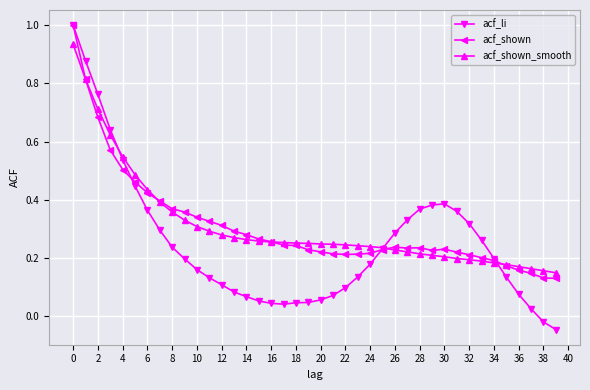

Which series has the widest spread of values?

acf_li